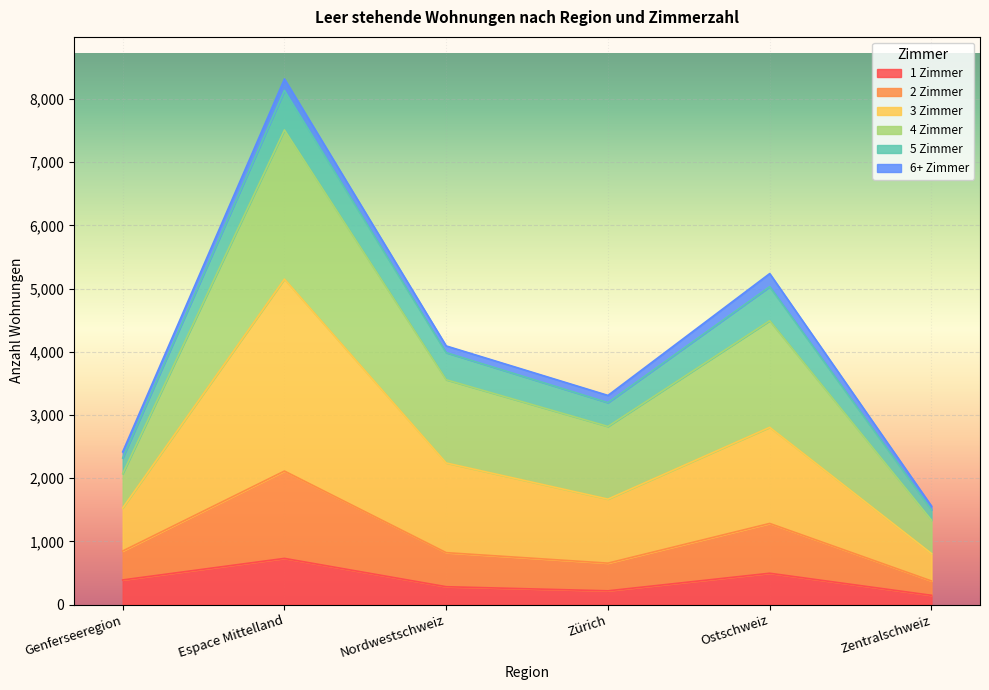

True or false: 3 Zimmer has more than 2 interior local peaks.

False